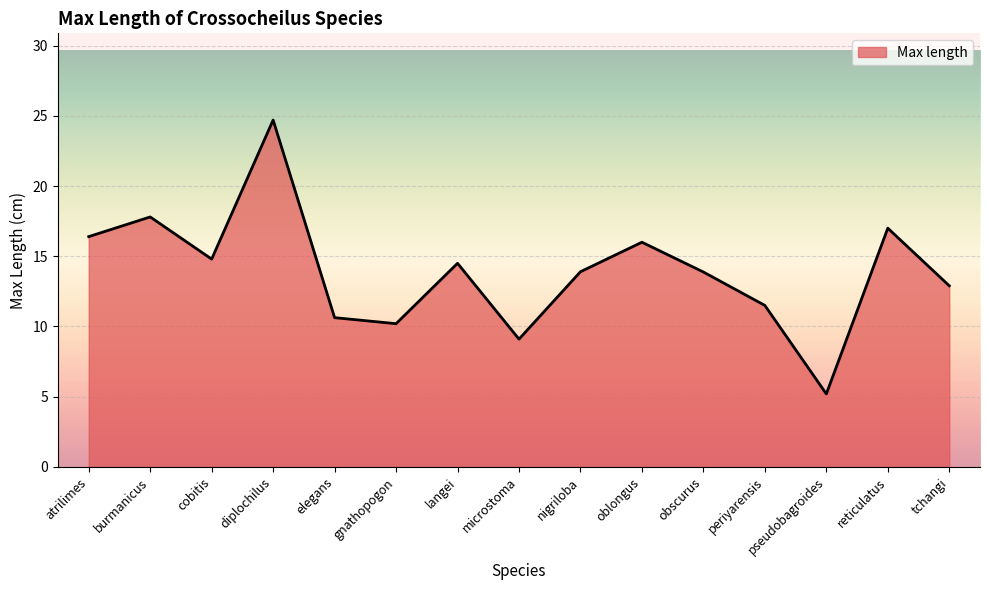

Approximately how many times larger is the value at burmanicus compared to tchangi?

1.4